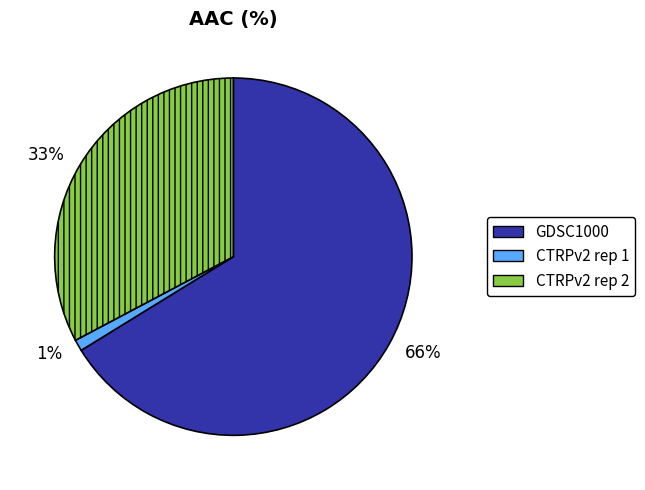

Which slice is the largest?

GDSC1000